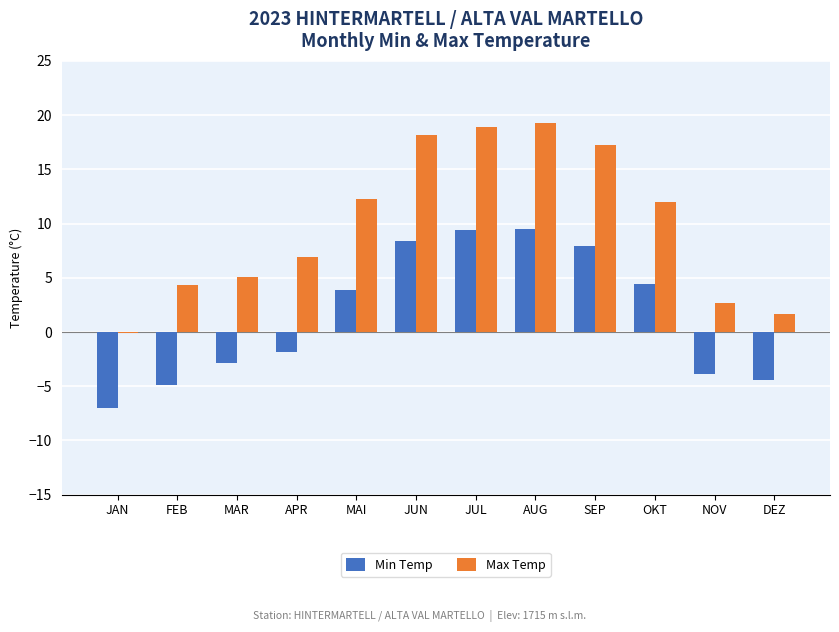

How many distinct data groups are displayed?

2